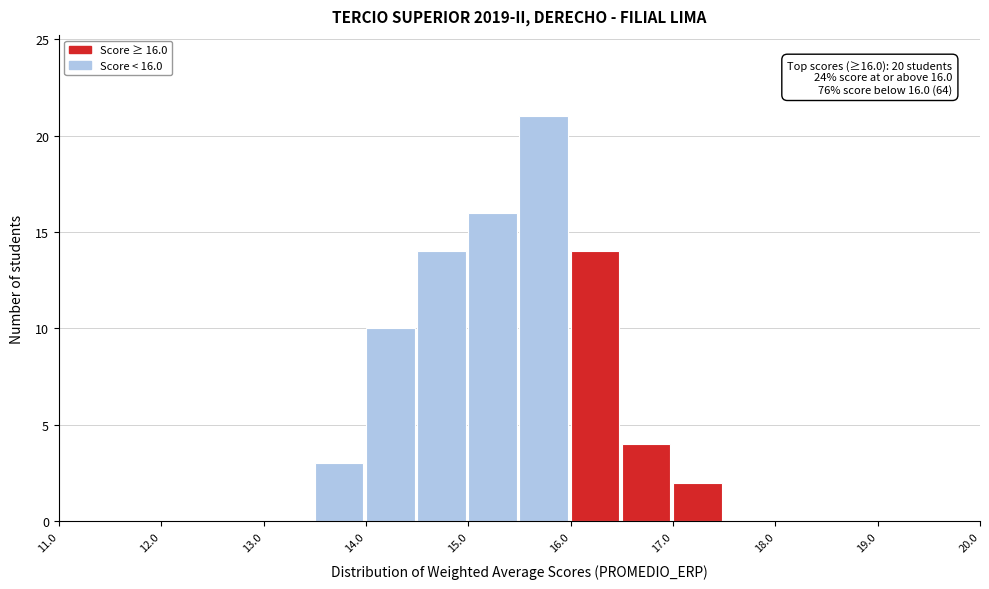

Over which range of the x-axis is the bar tallest?

15.5 to 16.0